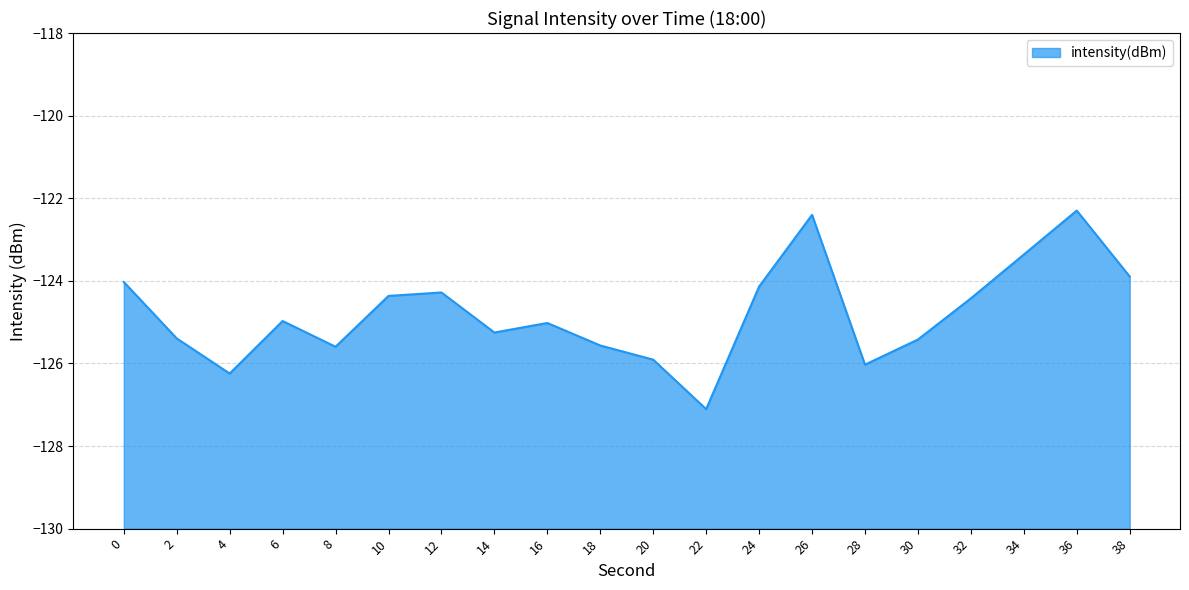

What is the value of the 12th point from the left?

-127.1